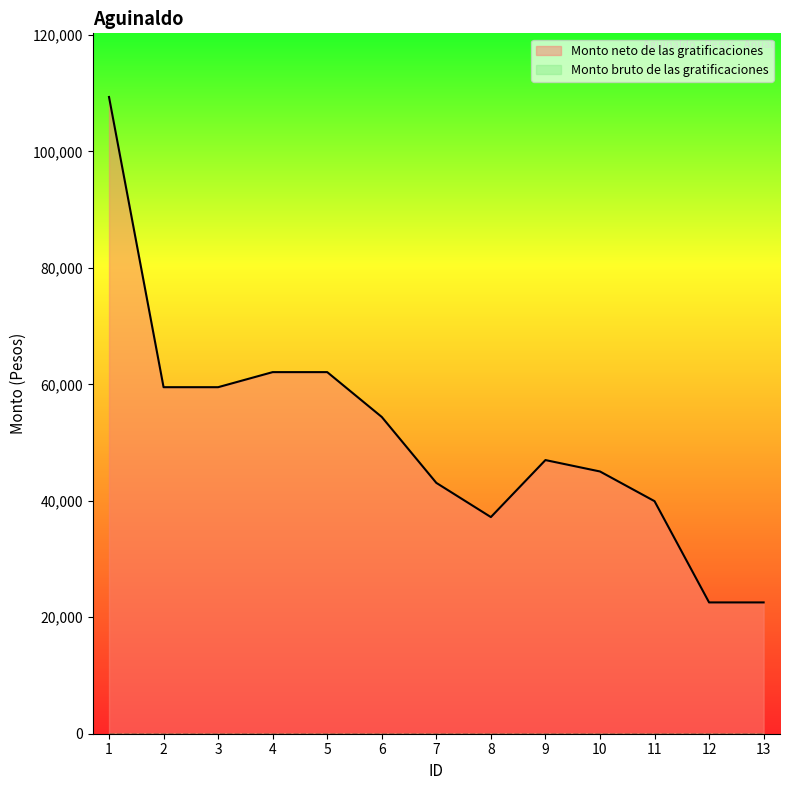

What is the smallest value displayed?

0.0